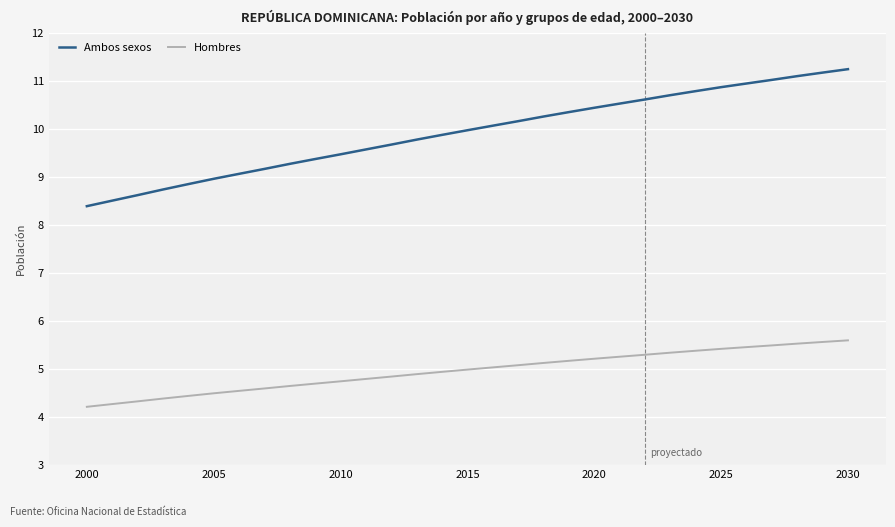

Does the chart have visible grid lines?

Yes